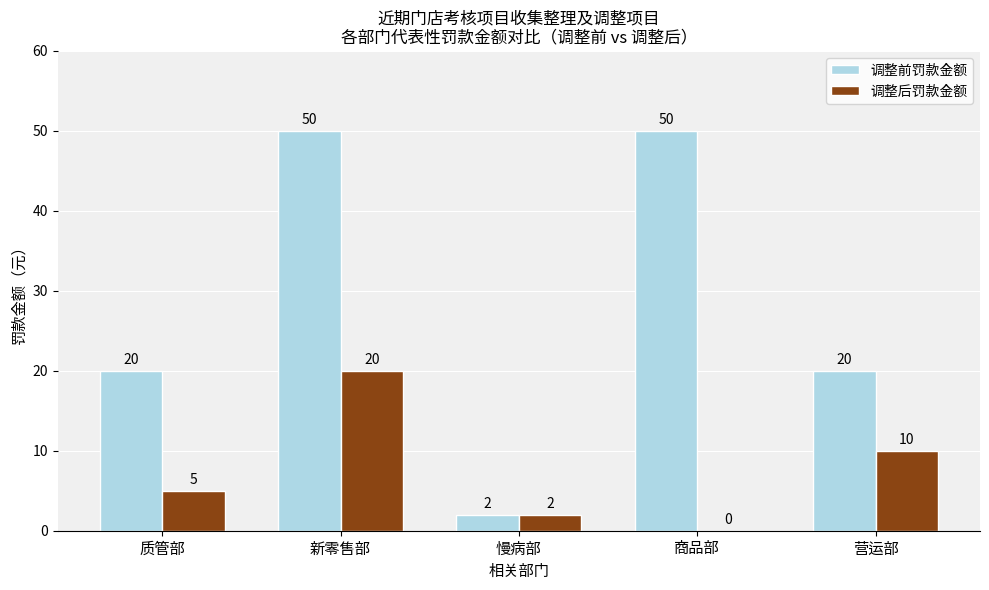

At which label is 调整后罚款金额 closest to 10?

营运部